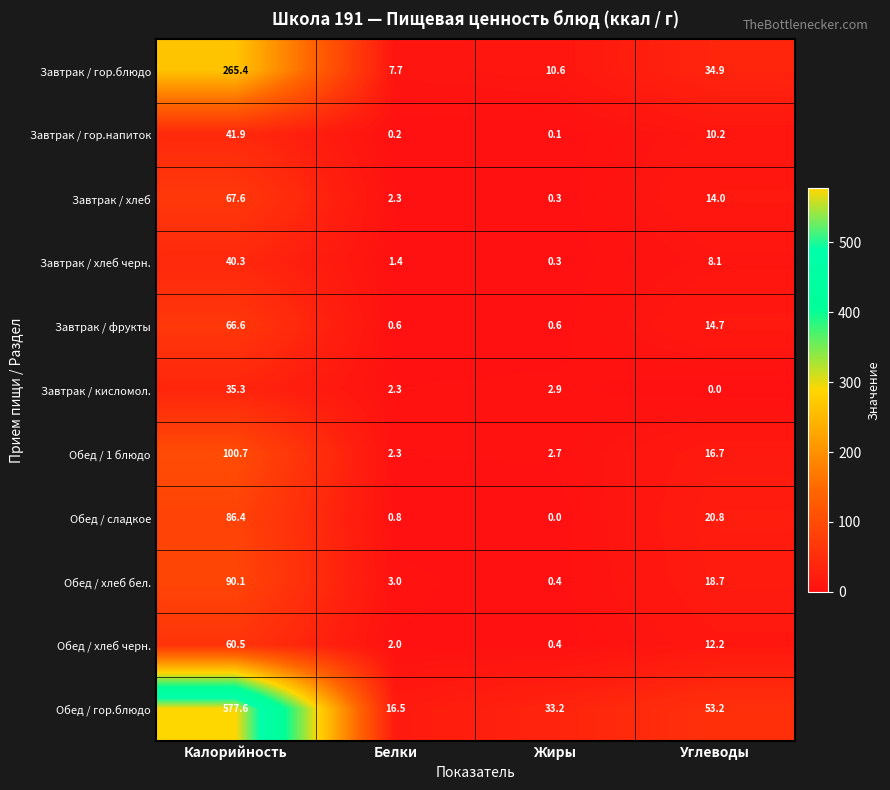

Which series has the largest range (max minus min)?

Обед / гор.блюдо